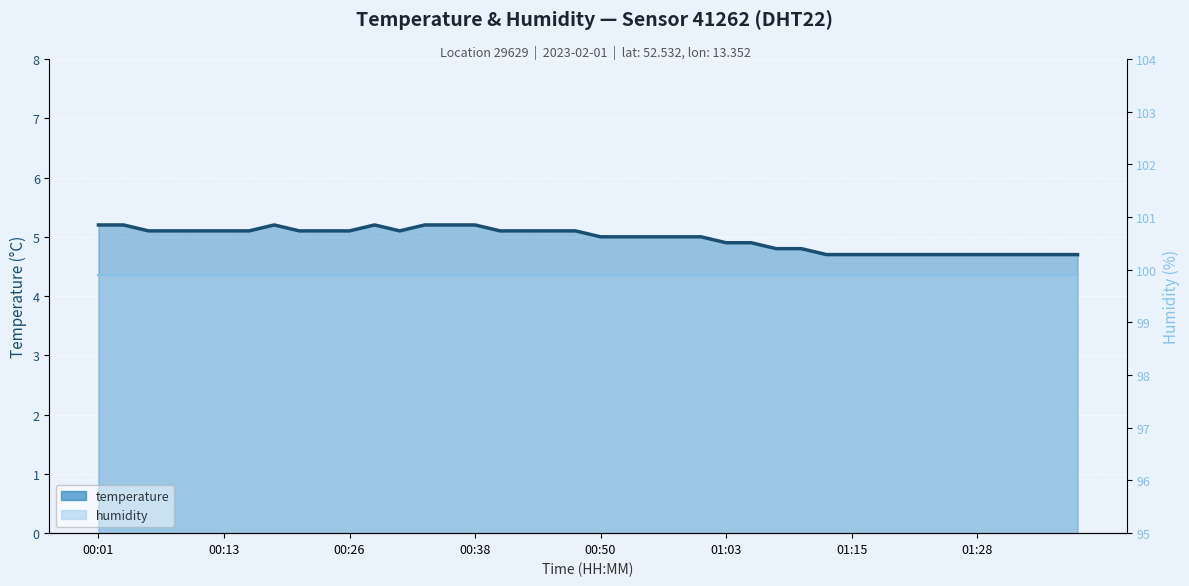

What position from the right is 31?

9